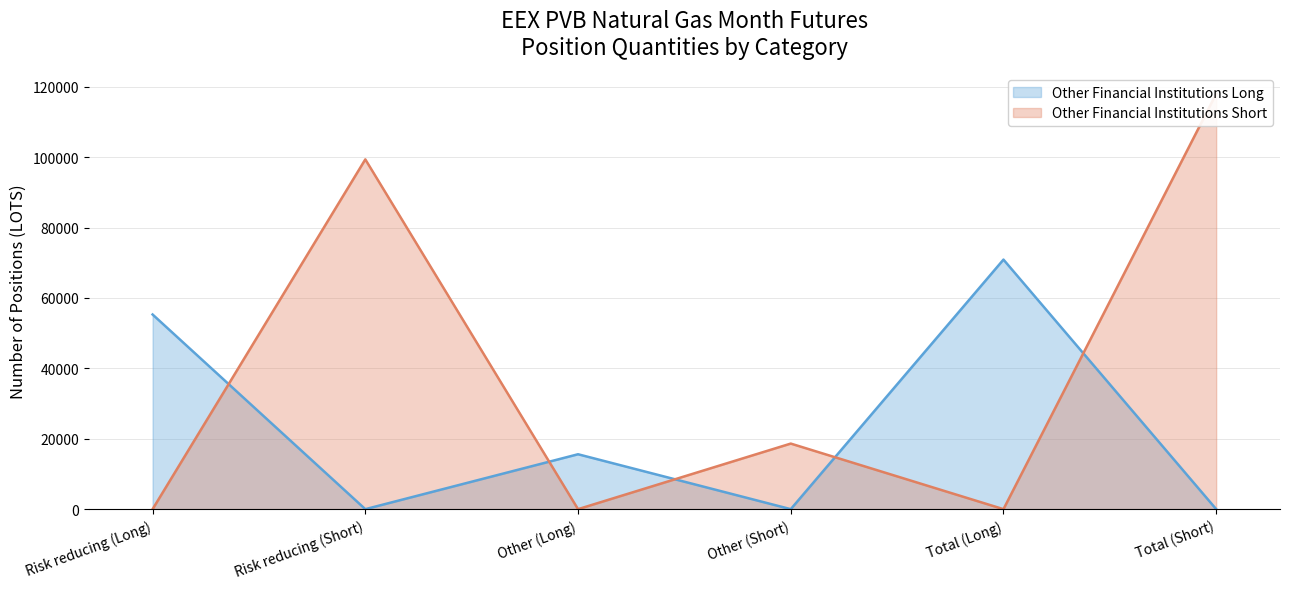

Is it true that Other Financial Institutions Short equals 0 at Other (Long)?

True